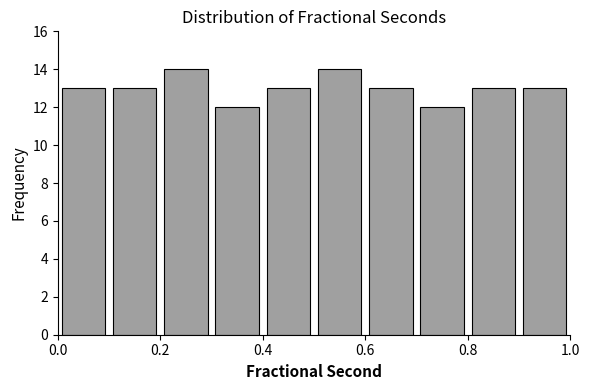

Reading left to right, list every bar in this chart as the range it spans on the x-axis followed by its height. The values are not printed on the chart, so give them approximately, as read against the axis.

0.0 to 0.1: 13
0.1 to 0.2: 13
0.2 to 0.3: 14
0.3 to 0.4: 12
0.4 to 0.5: 13
0.5 to 0.6: 14
0.6 to 0.7: 13
0.7 to 0.8: 12
0.8 to 0.9: 13
0.9 to 1.0: 13